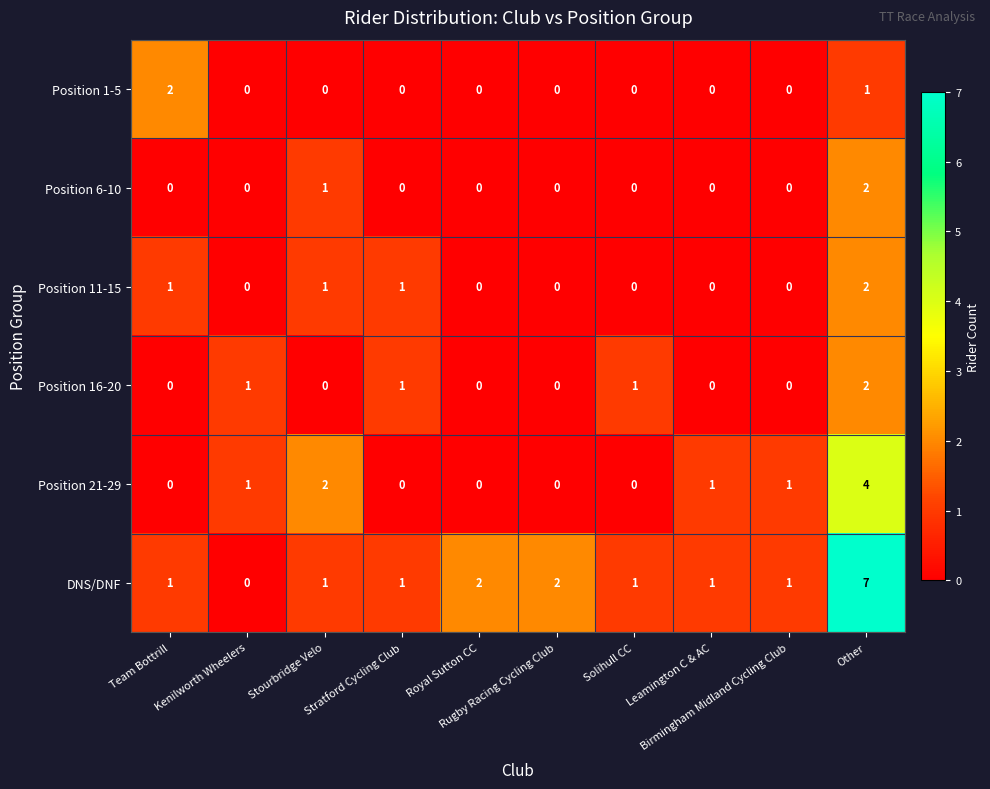

Which series has the widest spread of values?

DNS/DNF